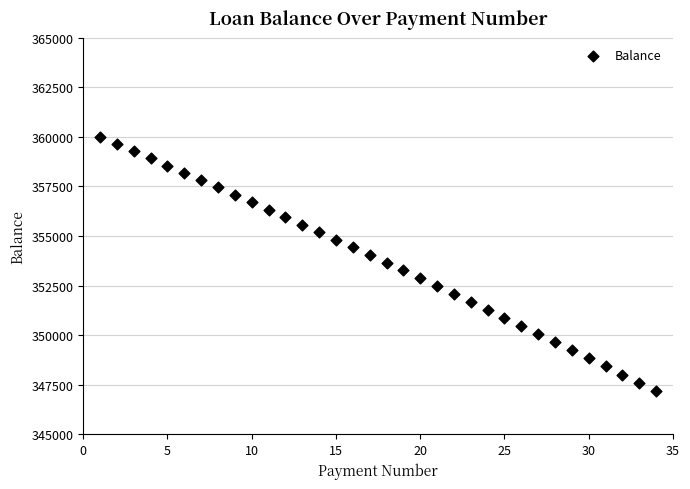

What is the range of X values (max minus min)?

33.0